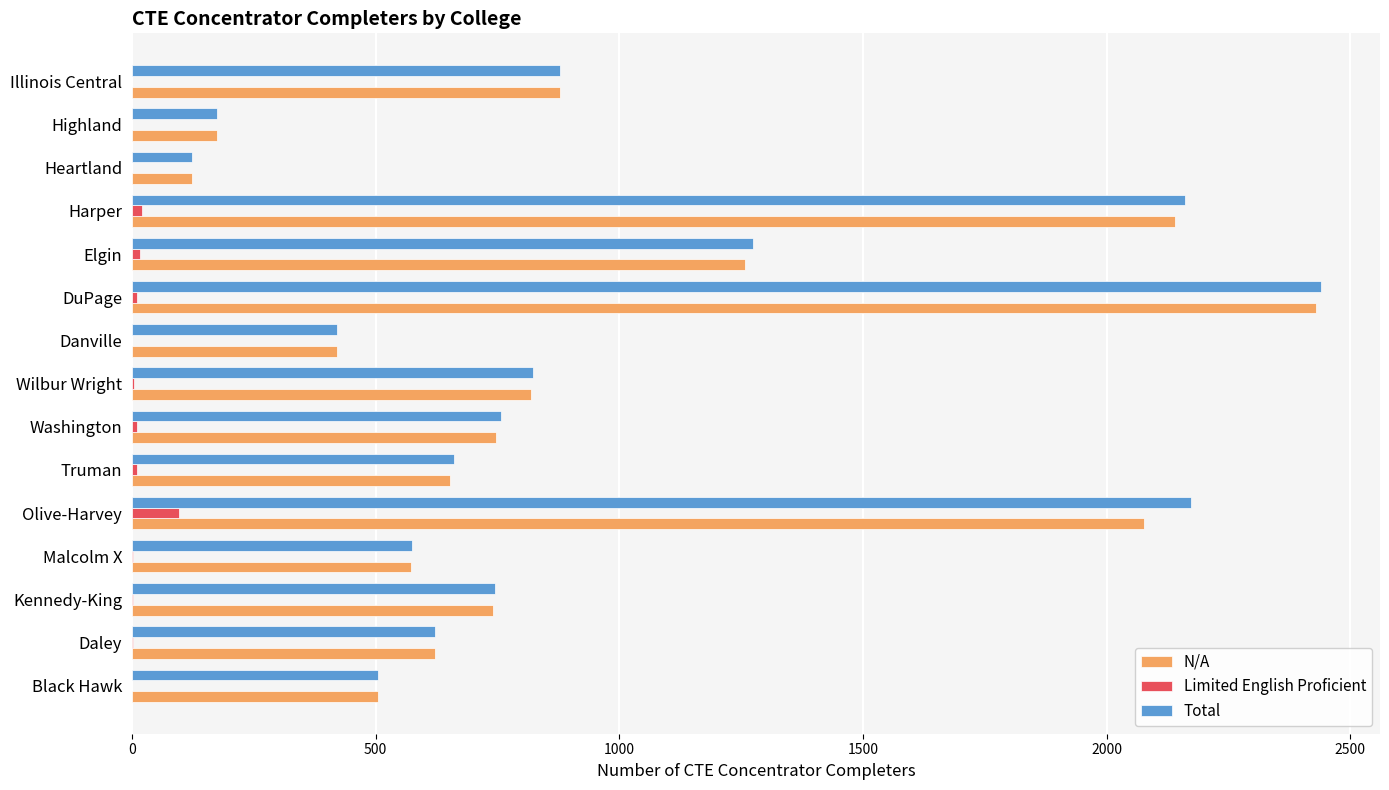

How many categories are shown in the chart?

15